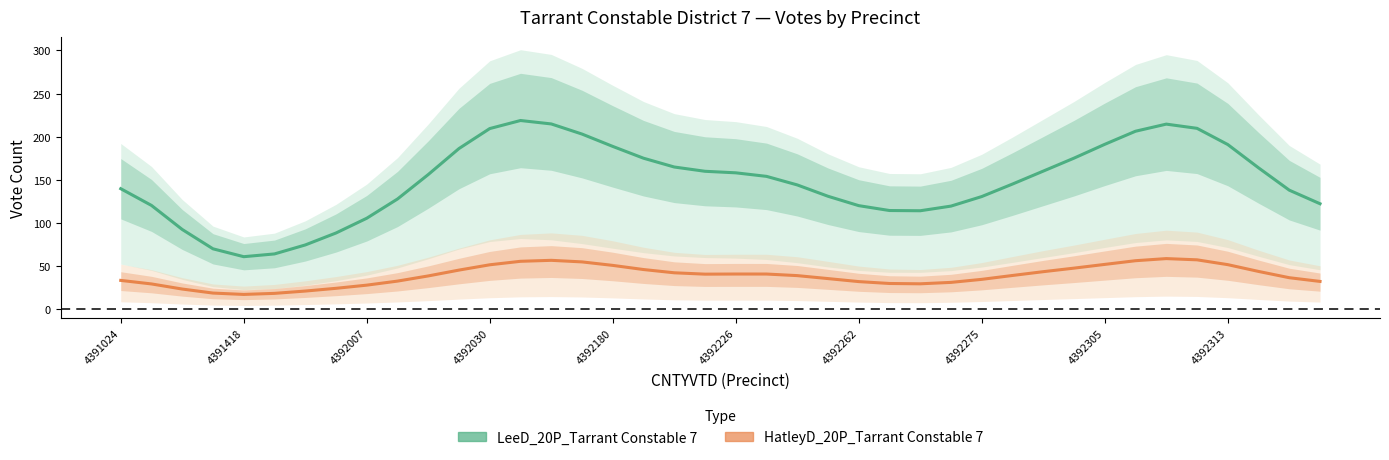

What is the difference between the maximum and second lowest values in the HatleyD_20P_Tarrant Constable 7 series?

40.3